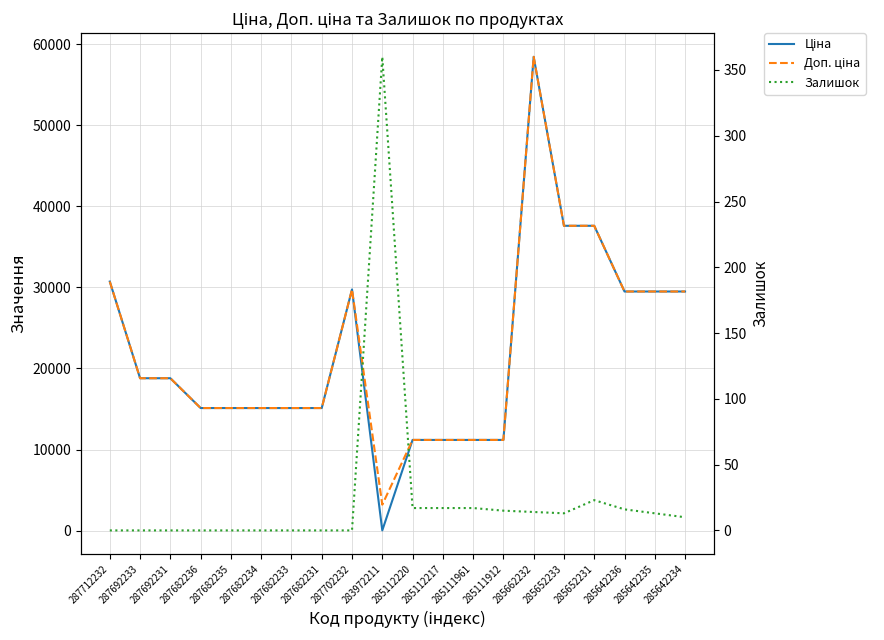

Which category has the highest value in the Доп. ціна series?

285662232